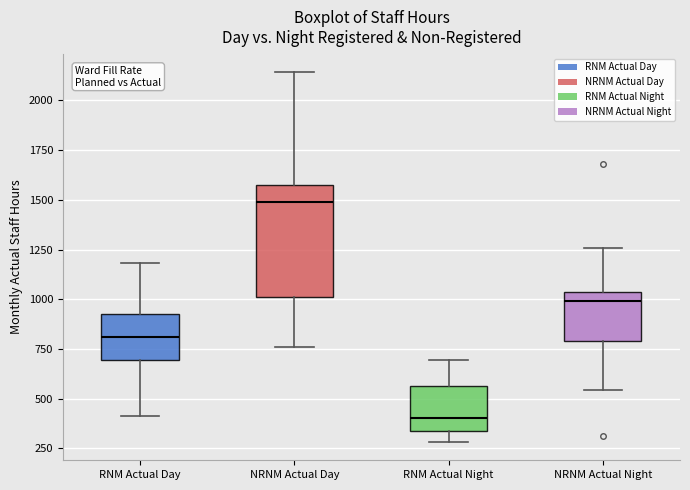

Reading left to right, transcribe this box plot: for each box, give where its median line is, the range the box spans, and where its two whiskers end, as read against the y-axis. The values are not printed on the chart, so give them approximately, as read against the axis.

RNM Actual Day: median 800, box 700 to 950, whiskers 400 to 1200
NRNM Actual Day: median 1500, box 1000 to 1550, whiskers 750 to 2150
RNM Actual Night: median 400, box 350 to 550, whiskers 300 to 700
NRNM Actual Night: median 1000, box 800 to 1050, whiskers 550 to 1250